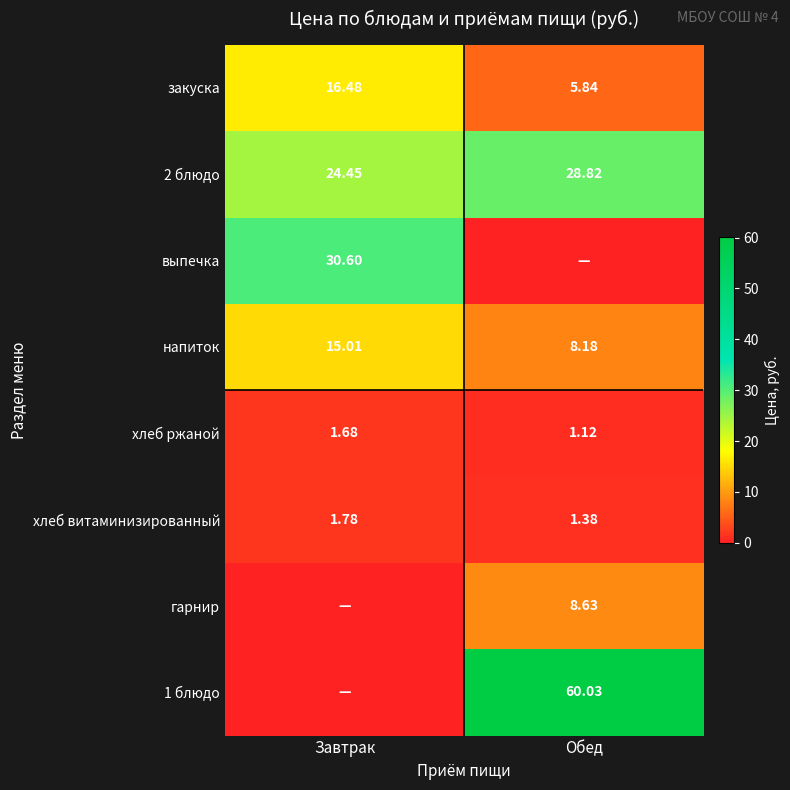

Rank the categories by закуска value from lowest to highest.

Обед, Завтрак